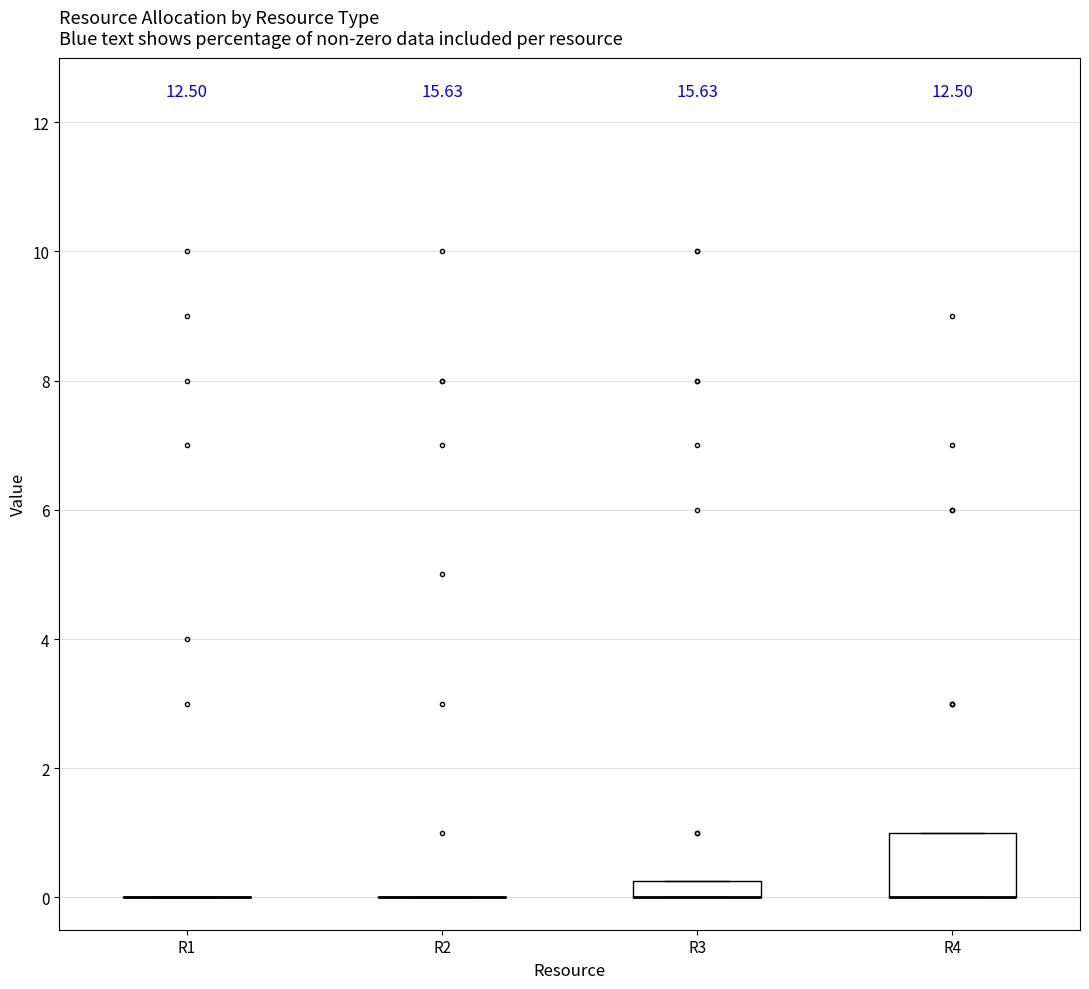

Comparing the boxes themselves (not the whiskers), which one is the tallest?

R4